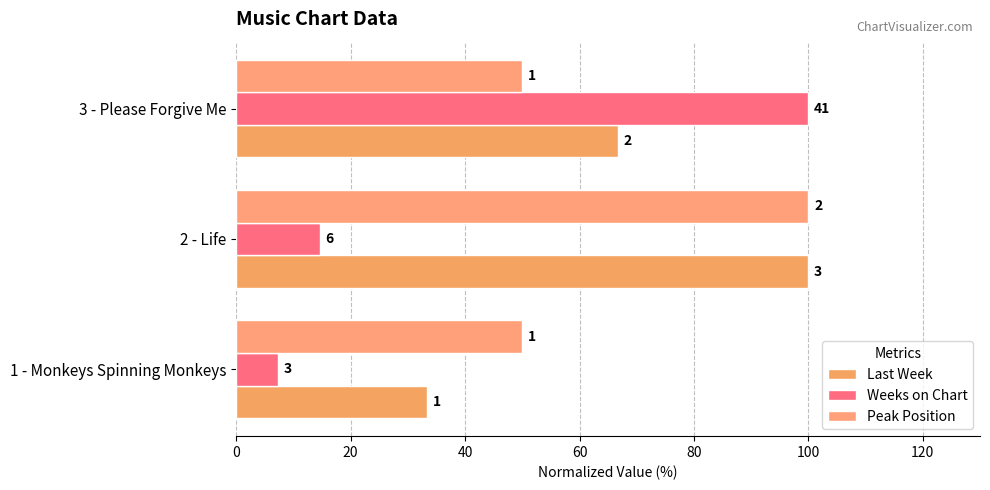

What is the value of the Last Week bar at the 2nd from the left?

100.0